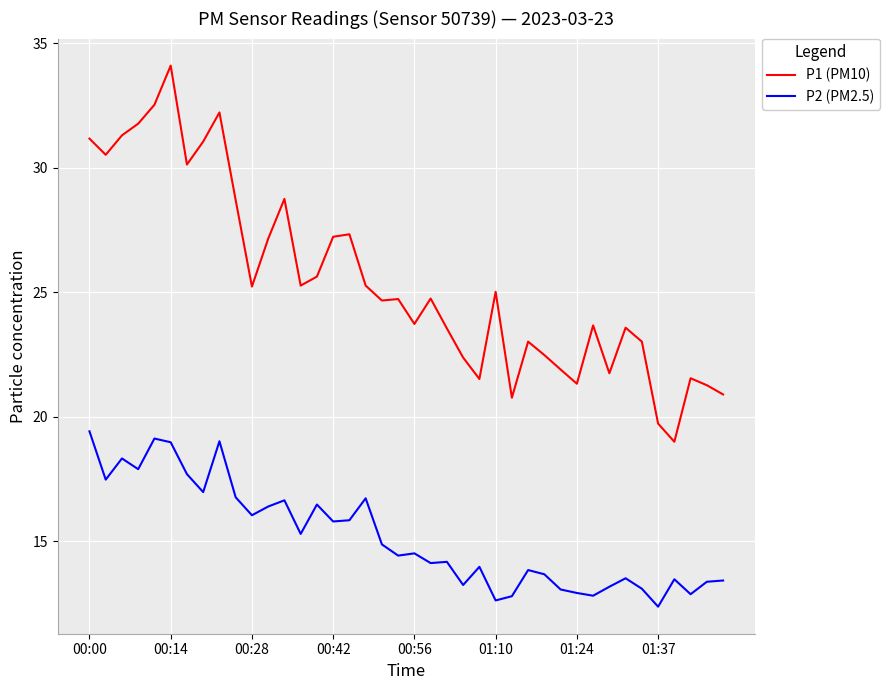

Which series has the largest range (max minus min)?

P1 (PM10)